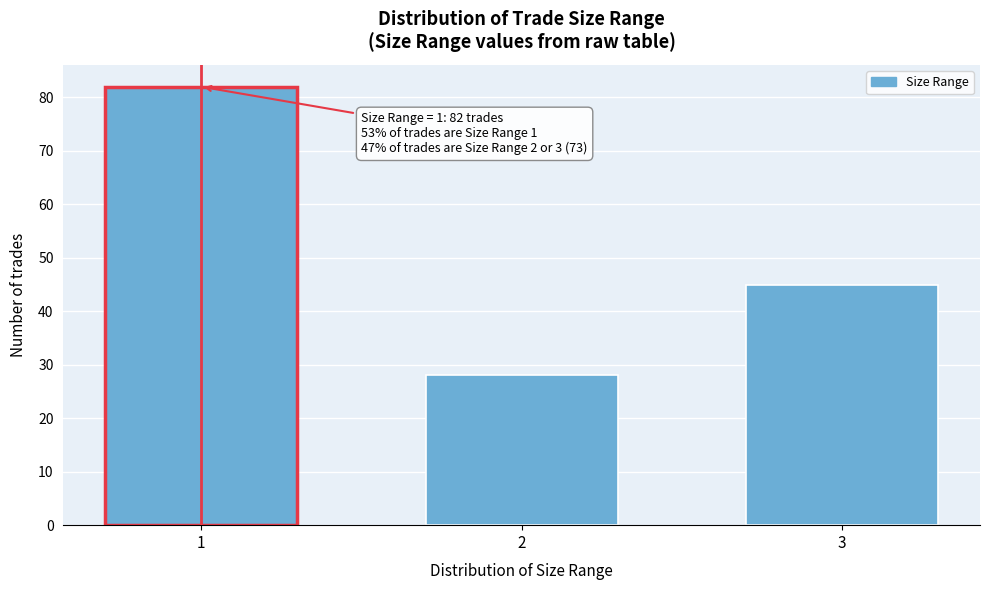

Reading right to left, extract all data points from this chart.

45	28	82